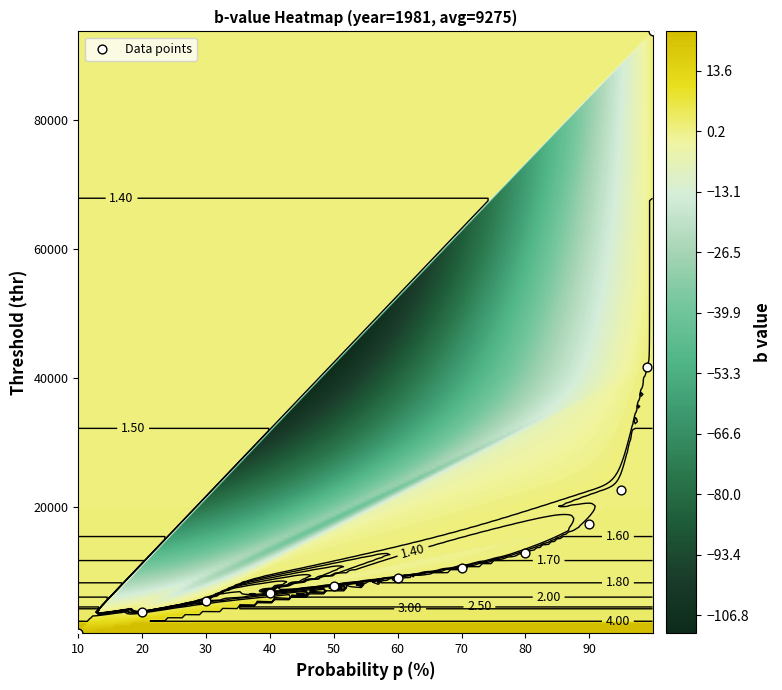

What is the difference between the values at 60 and 30?

3539.7